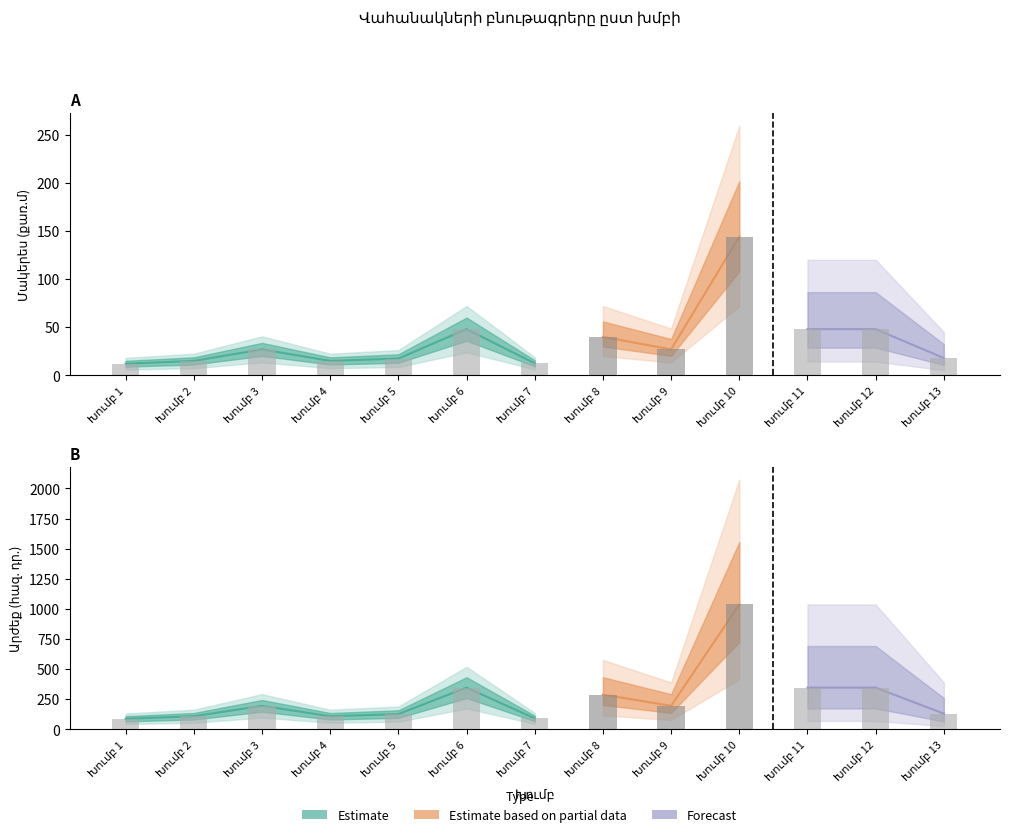

How many groups of bars are there?

13